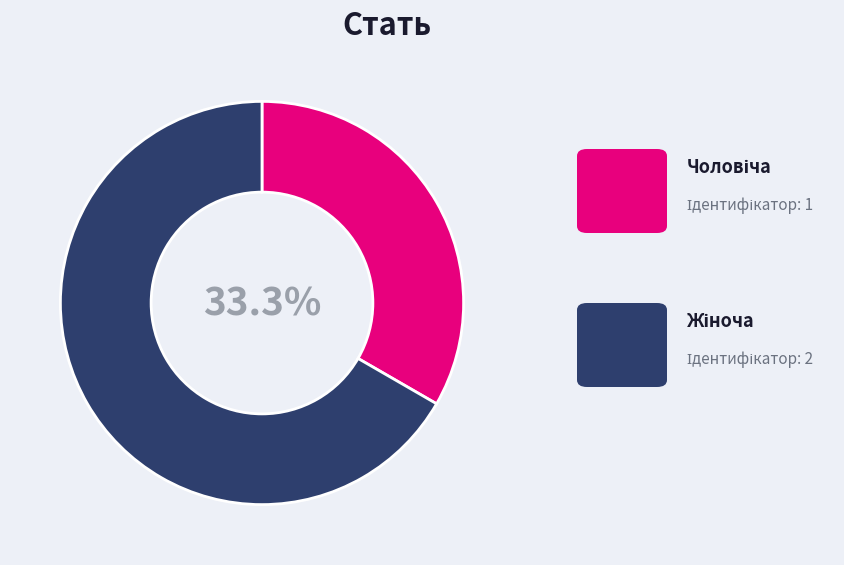

Is there any slice that represents more than half of the pie?

Yes